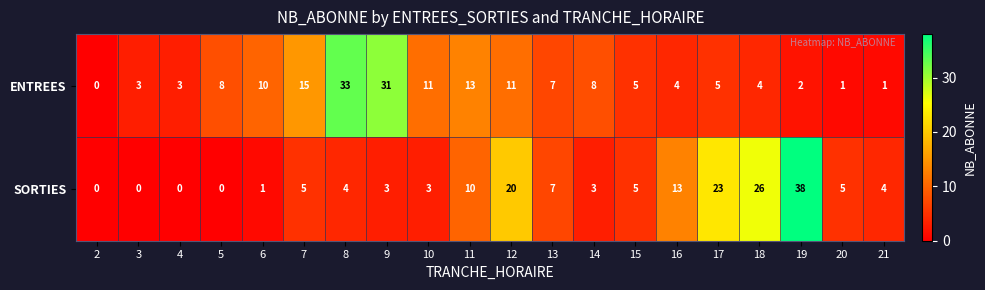

At 4, list the series in order from largest to smallest.

ENTREES, SORTIES